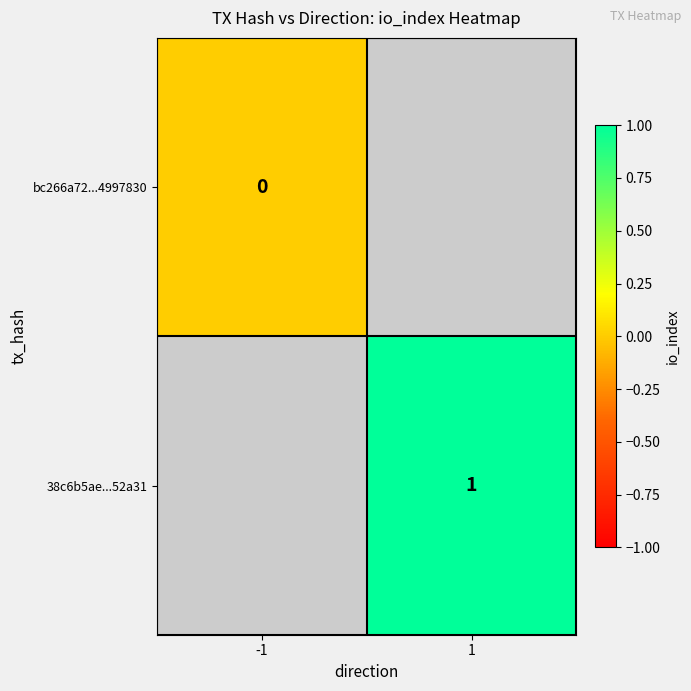

At how many categories does at least one series exceed 0?

1